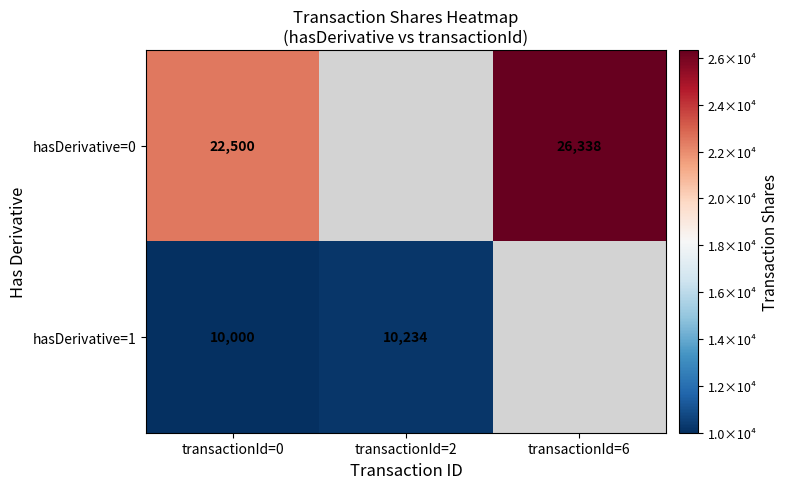

At transactionId=0, list the series in order from smallest to largest.

hasDerivative=1, hasDerivative=0